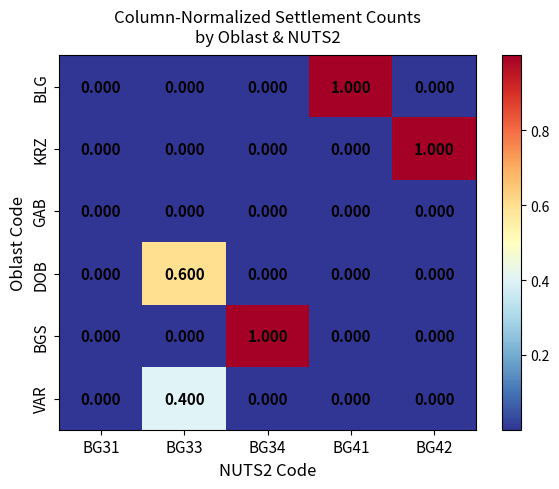

Between BG31 and BG34, which series saw the biggest shift?

BGS